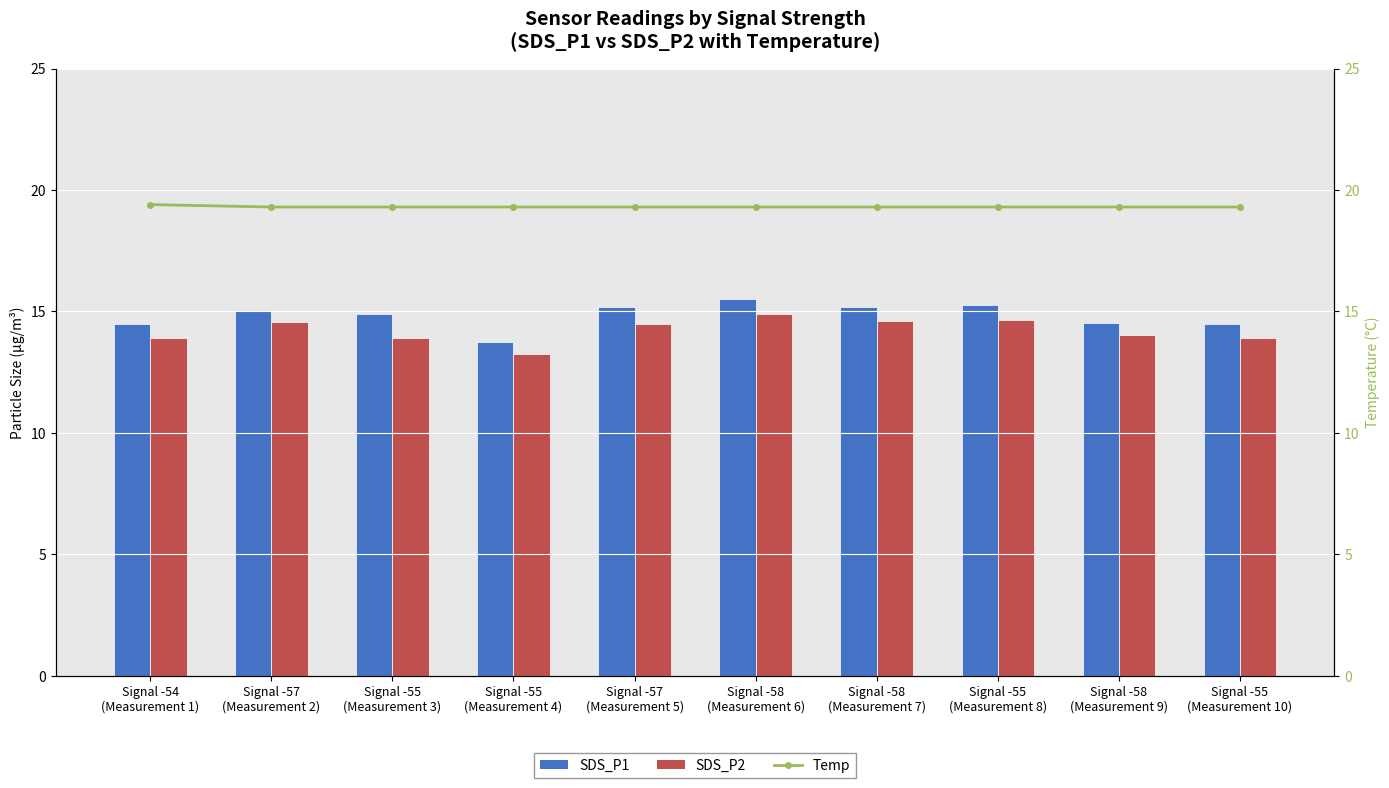

What is the total value across all series at Signal -58
(Measurement 7)?

49.1